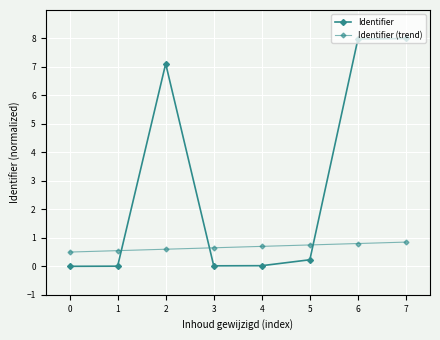

After their last crossing, which series has the higher values: Identifier or Identifier (trend)?

Identifier